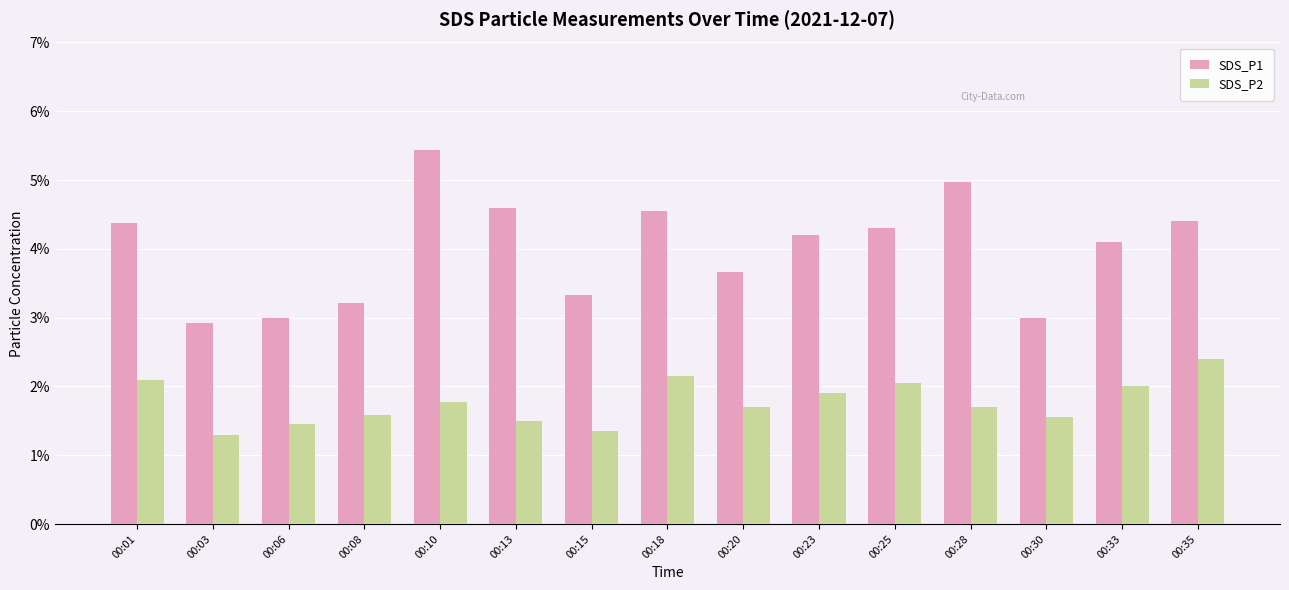

At which label does SDS_P1 first exceed 4?

00:01